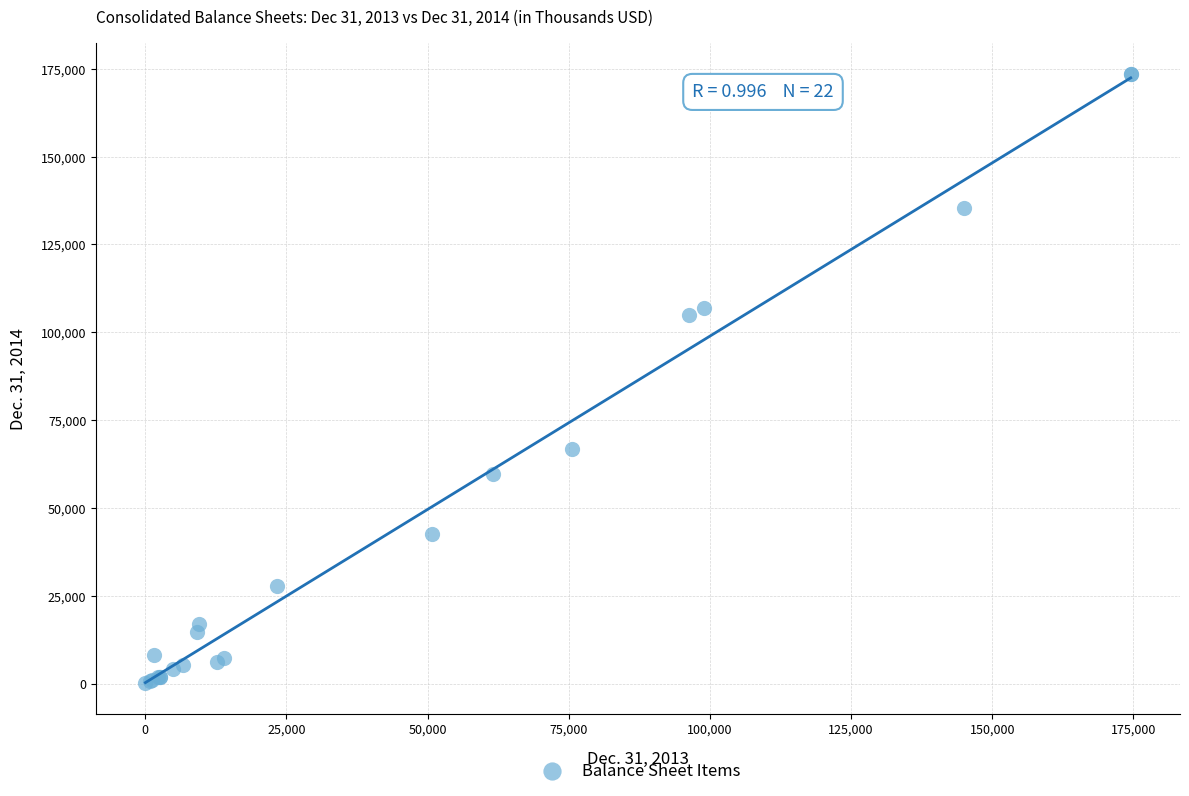

What Y value in the scatter plot is closest to 86819?

104893